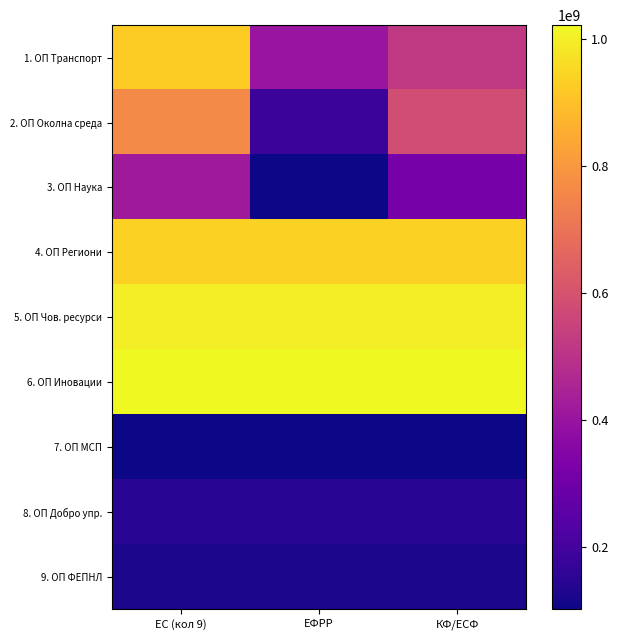

What is the total value across all series at ЕС (кол 9)?

5442391628.3